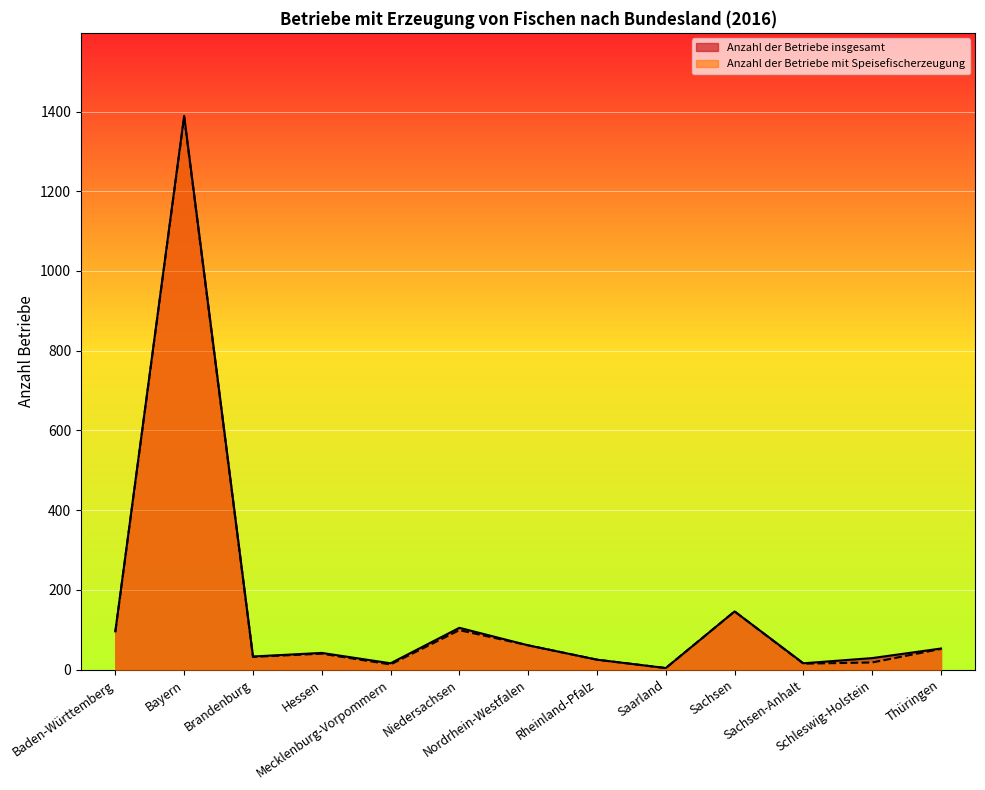

Reading left to right, list all the values displayed in this chart.

Anzahl der Betriebe insgesamt: 96	1389	33	42	16	105	61	25	4	146	16	29	53
Anzahl der Betriebe mit Speisefischerzeugung: 95	1386	32	40	13	99	61	25	4	146	15	18	52